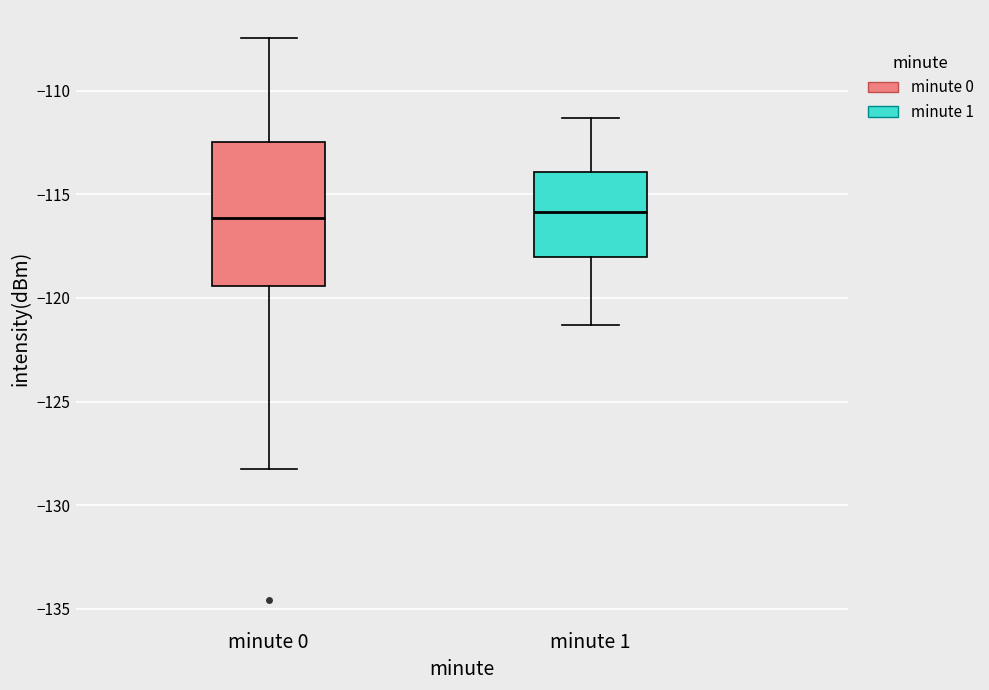

Comparing the boxes themselves (not the whiskers), which one is the tallest?

minute 0